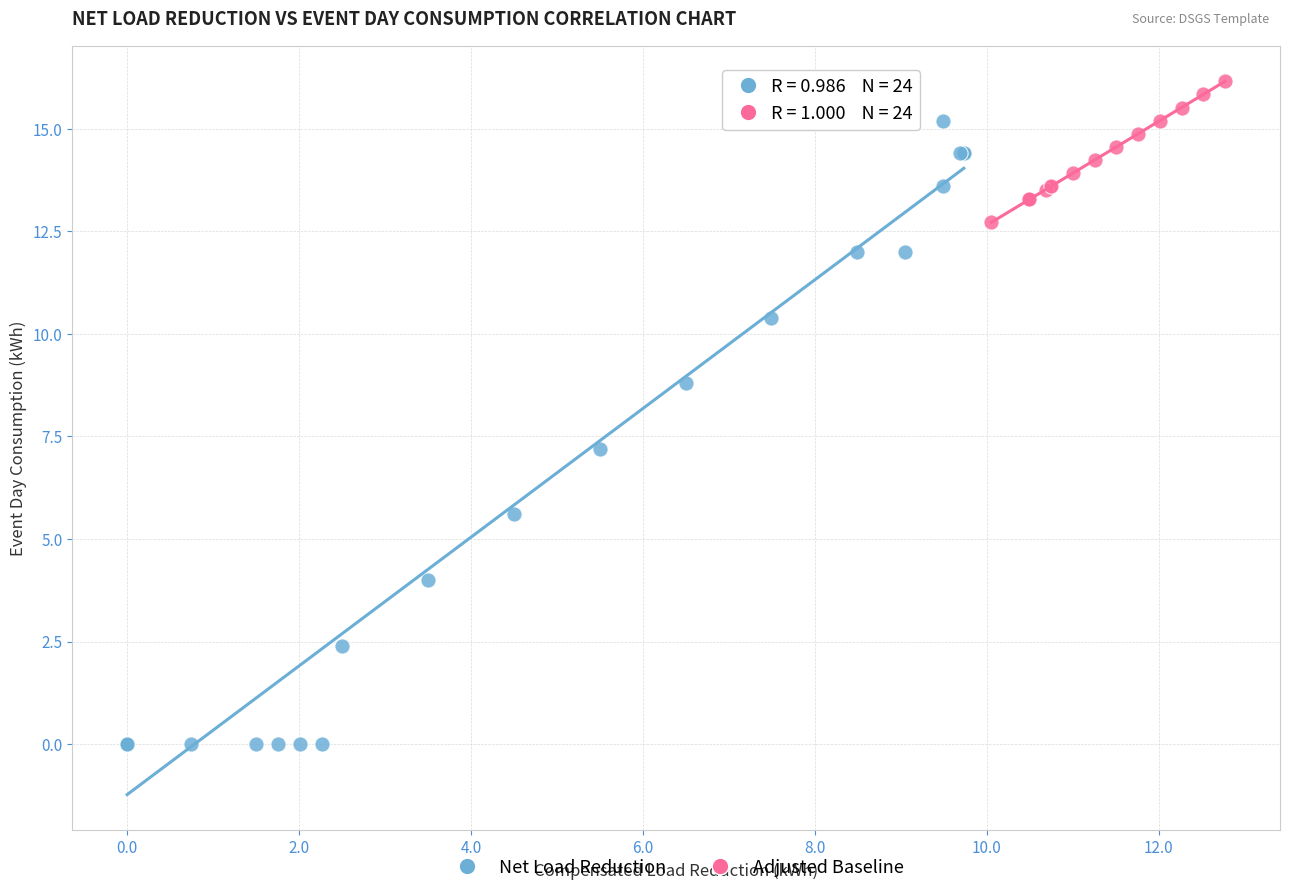

Which series reaches the minimum Y coordinate?

Net Load Reduction